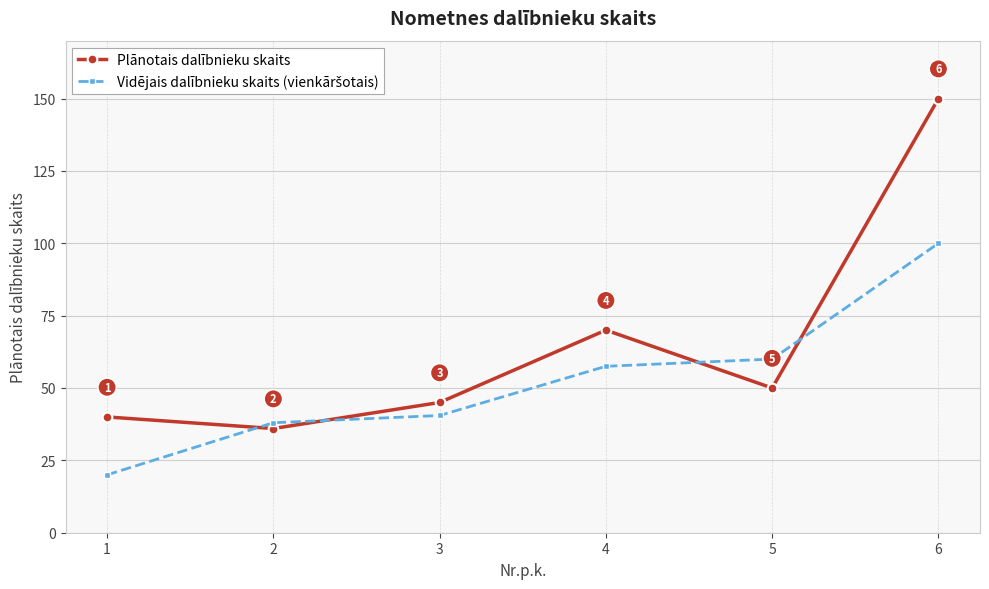

What is the sum of the Plānotais dalībnieku skaits values at 1 and 6?

190.0